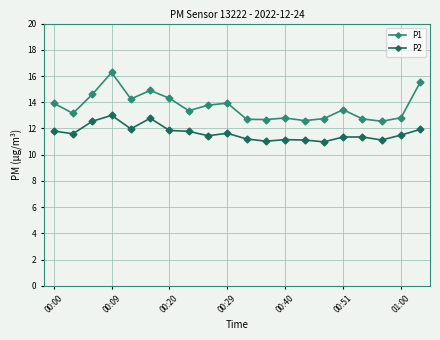

At how many categories does at least one series exceed 11?

20